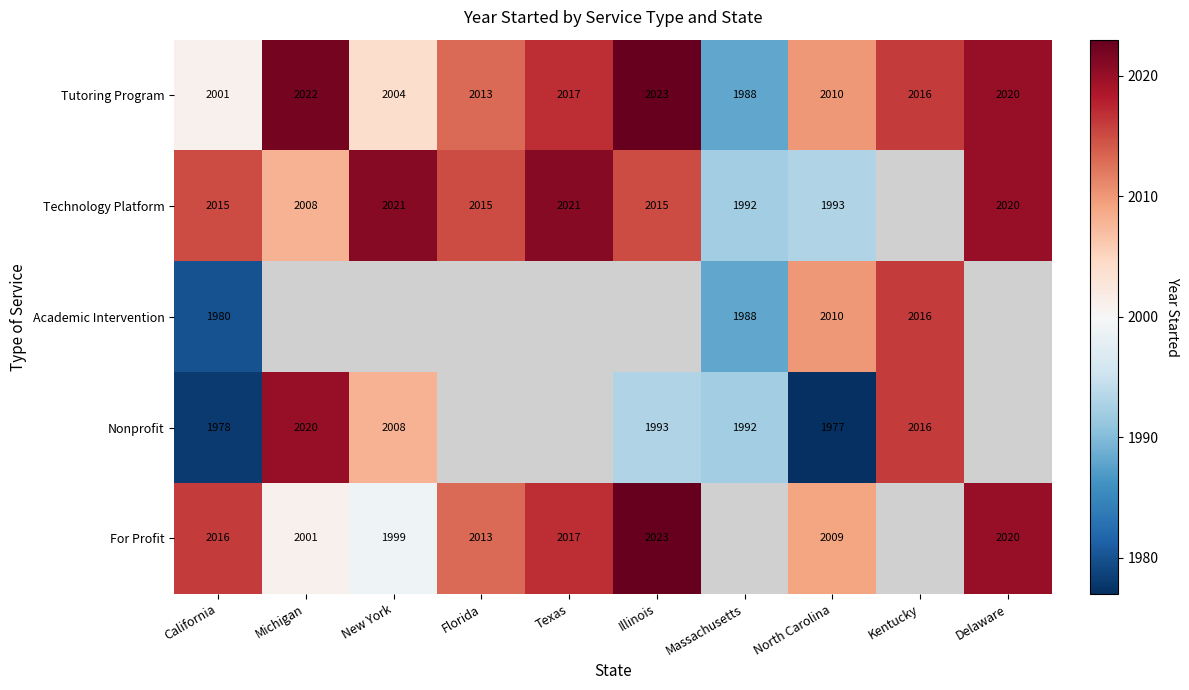

What is the total value across all series at California?

9990